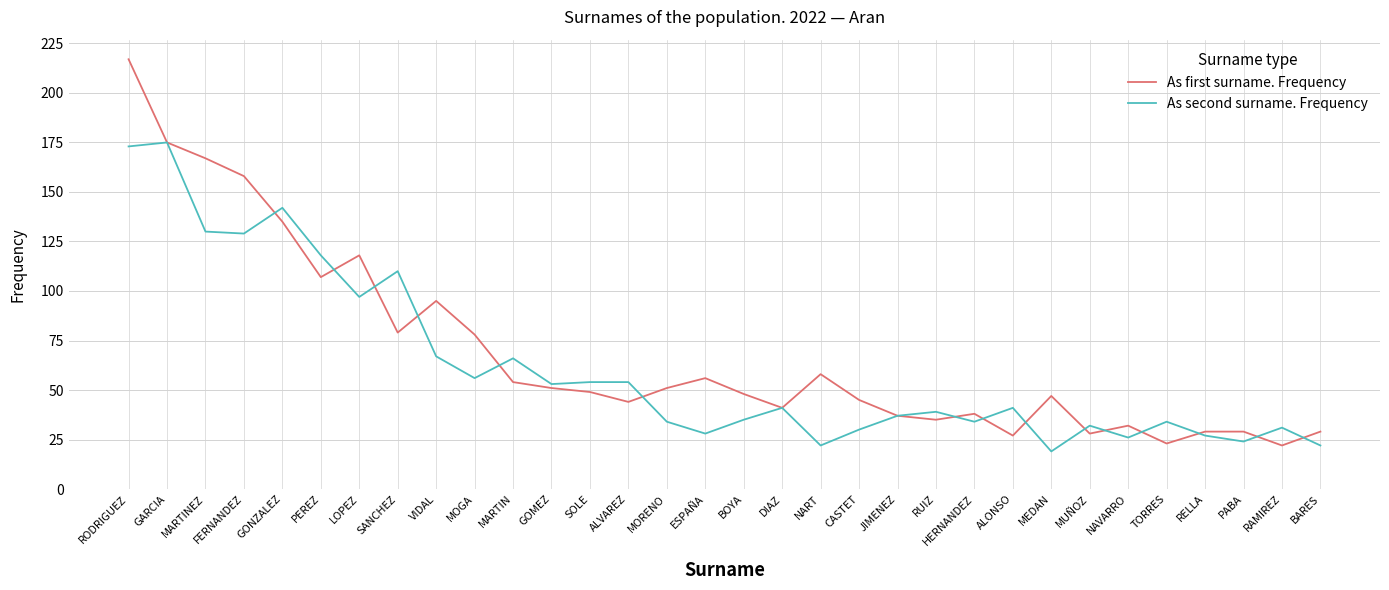

Does the chart have visible grid lines?

Yes